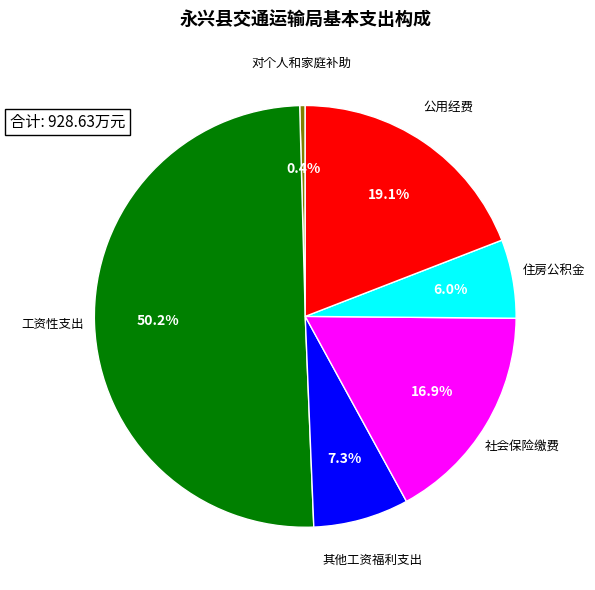

What is the majority slice?

工资性支出